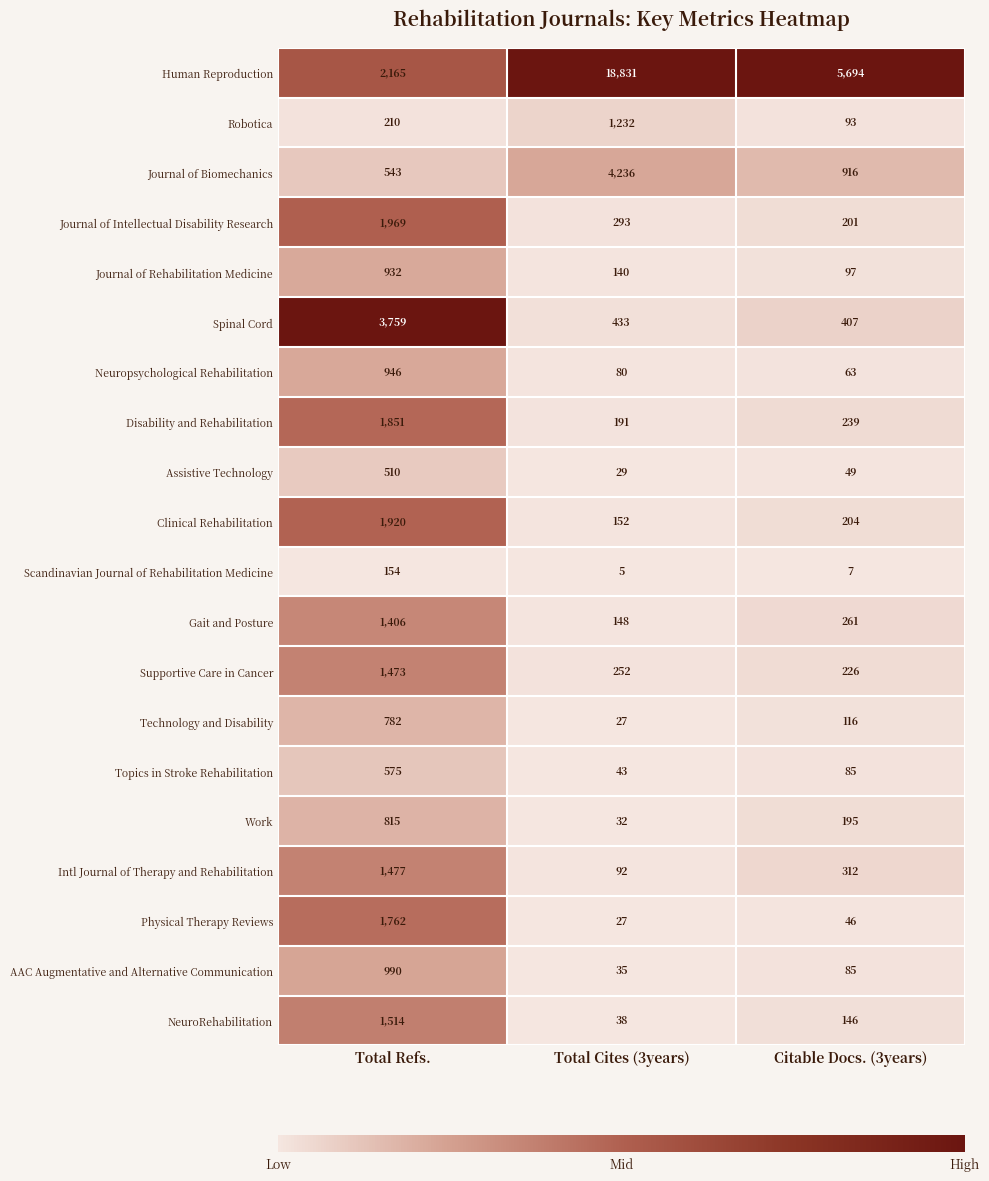

True or false: Technology and Disability has a value of 1264 at Total Refs..

False